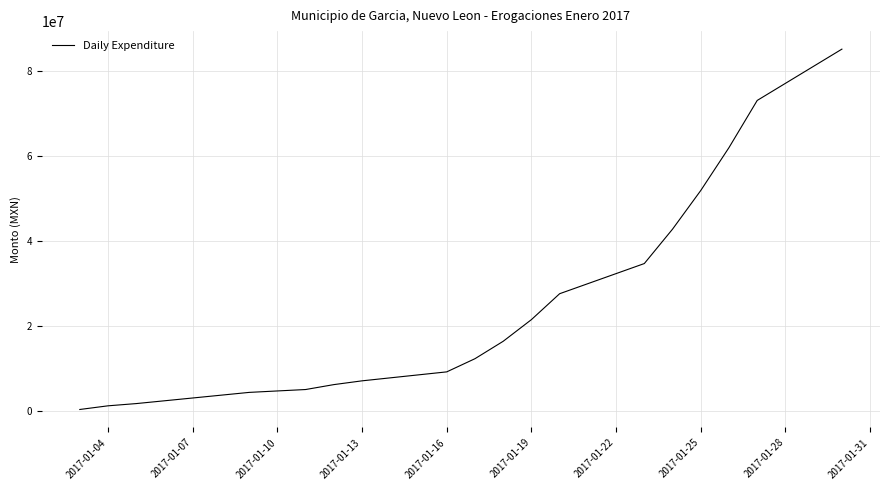

What is the smallest value displayed?

368569.2